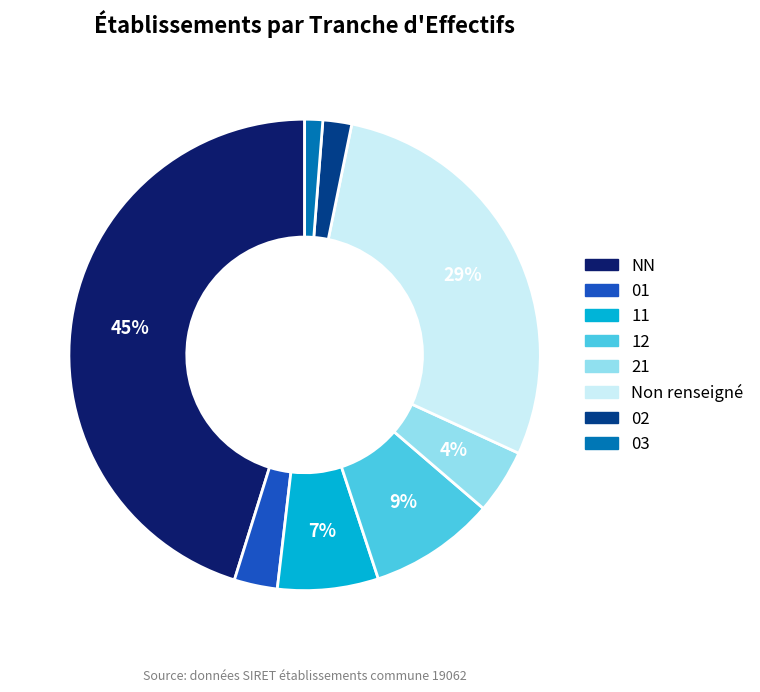

To the nearest percent, what is the difference between the largest and smallest slice percentages?

44%